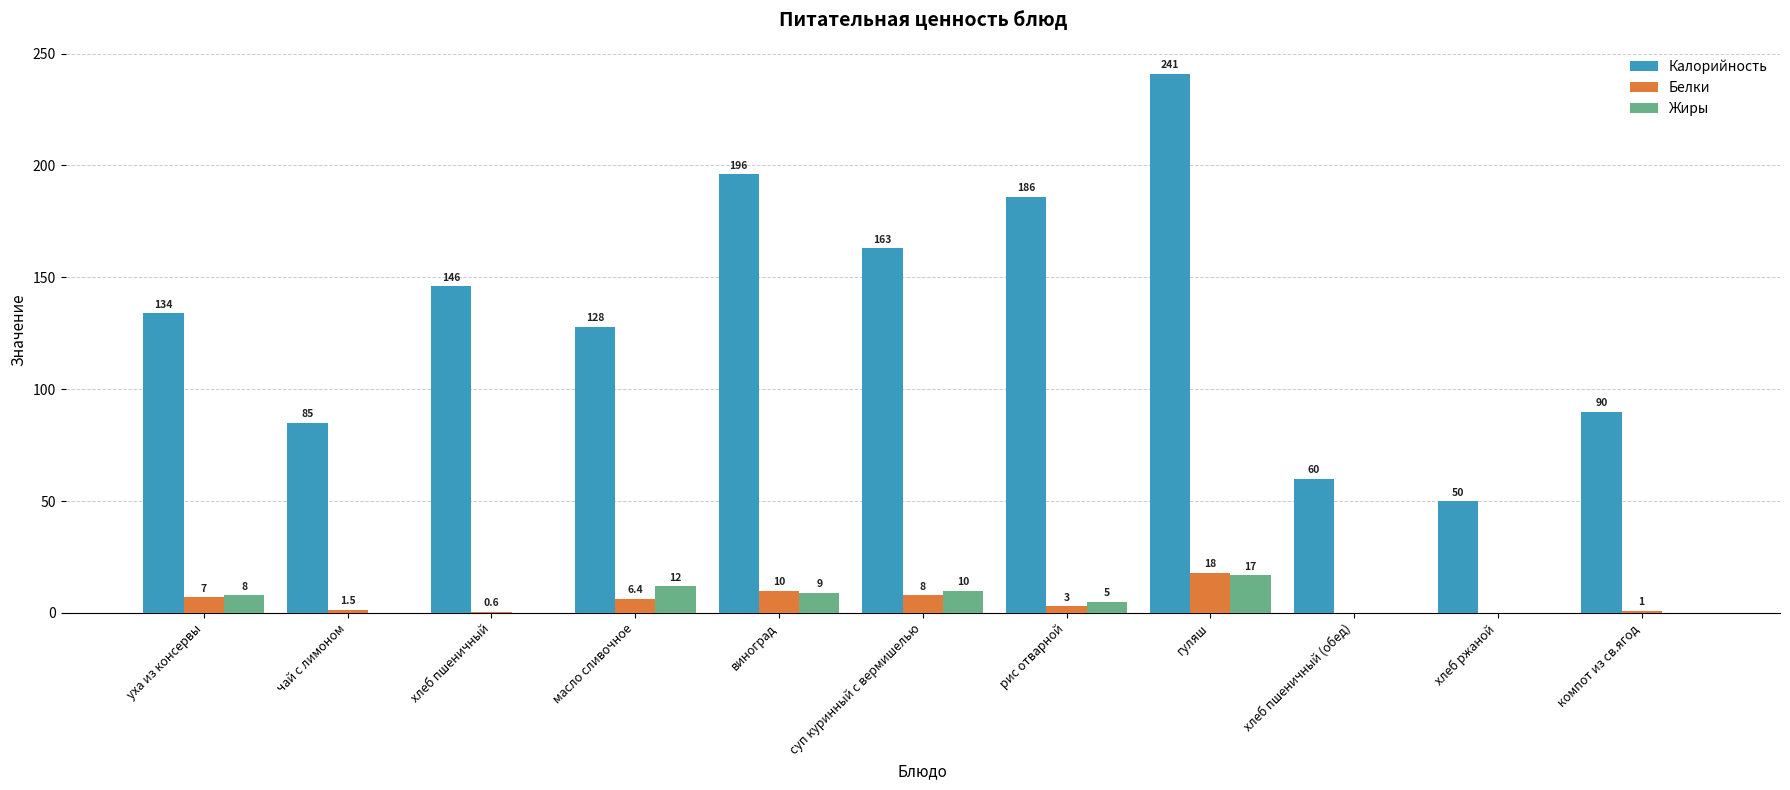

At which label does Калорийность reach its peak?

гуляш